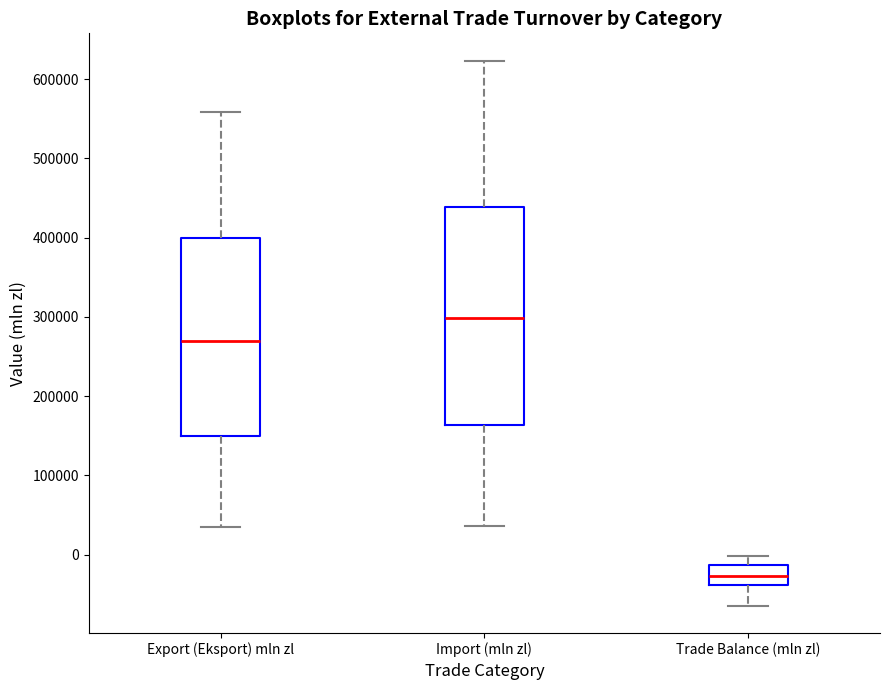

Where is the lower edge of the box for Export (Eksport) mln zl on the y-axis? The values are not printed on the chart, so give them approximately, as read against the axis.

150000